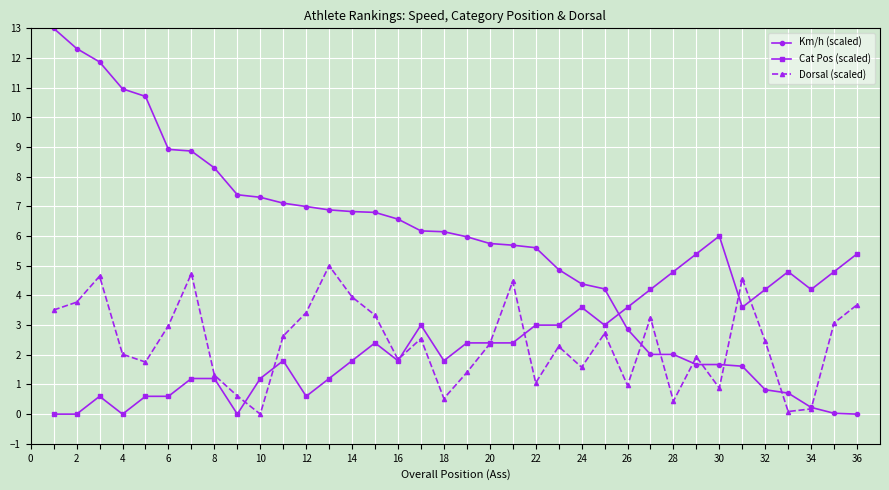

List the series in order of their peak value, highest first.

Km/h (scaled), Cat Pos (scaled), Dorsal (scaled)